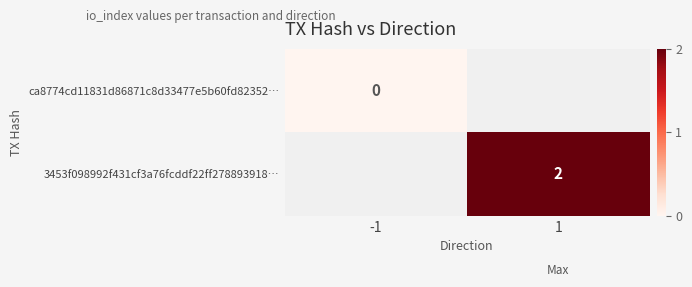

True or false: 3453f098992f431cf3a76fcddf22ff278893918… has a value of 1 at 1.

False